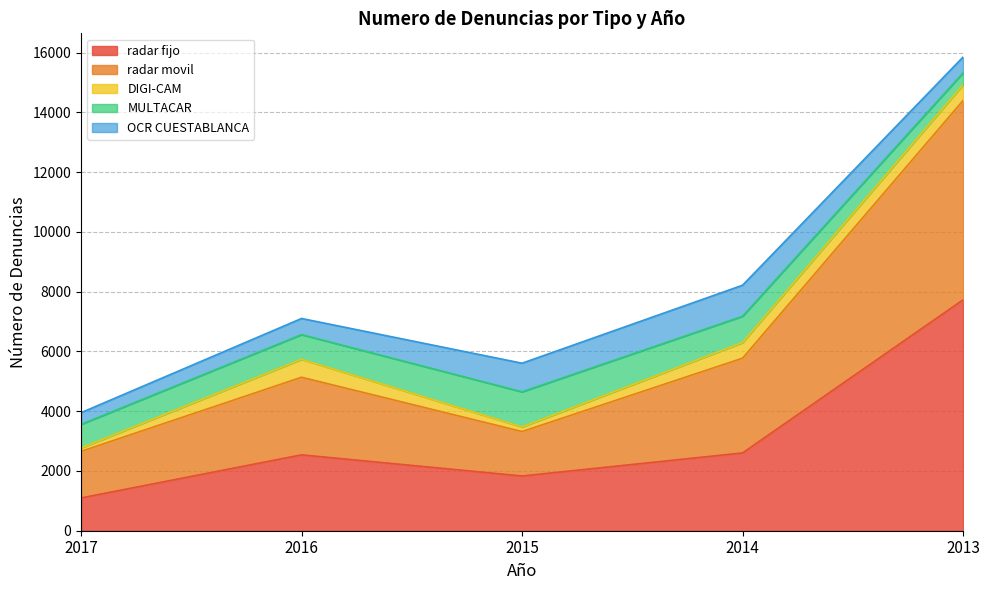

The radar fijo series shows 607 at 2017. True or false?

False